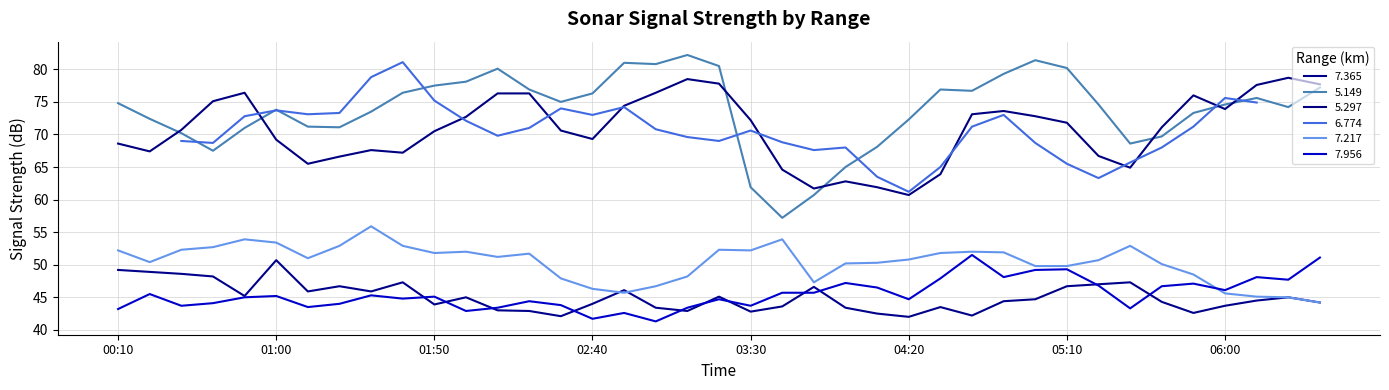

At which label does 5.149 reach its minimum?

2007/02/13 03:40